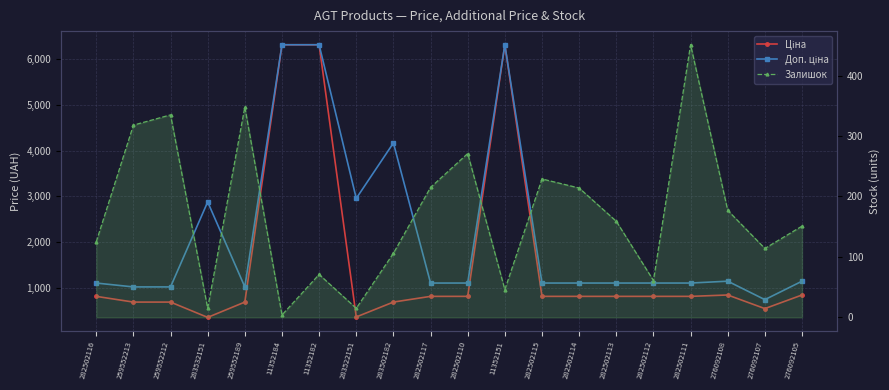

What is the minimum value shown in the chart?

4.0